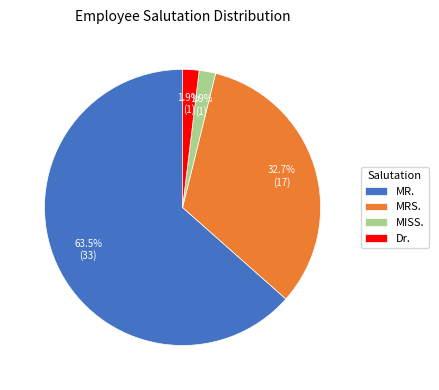

Which slice is the largest?

MR.